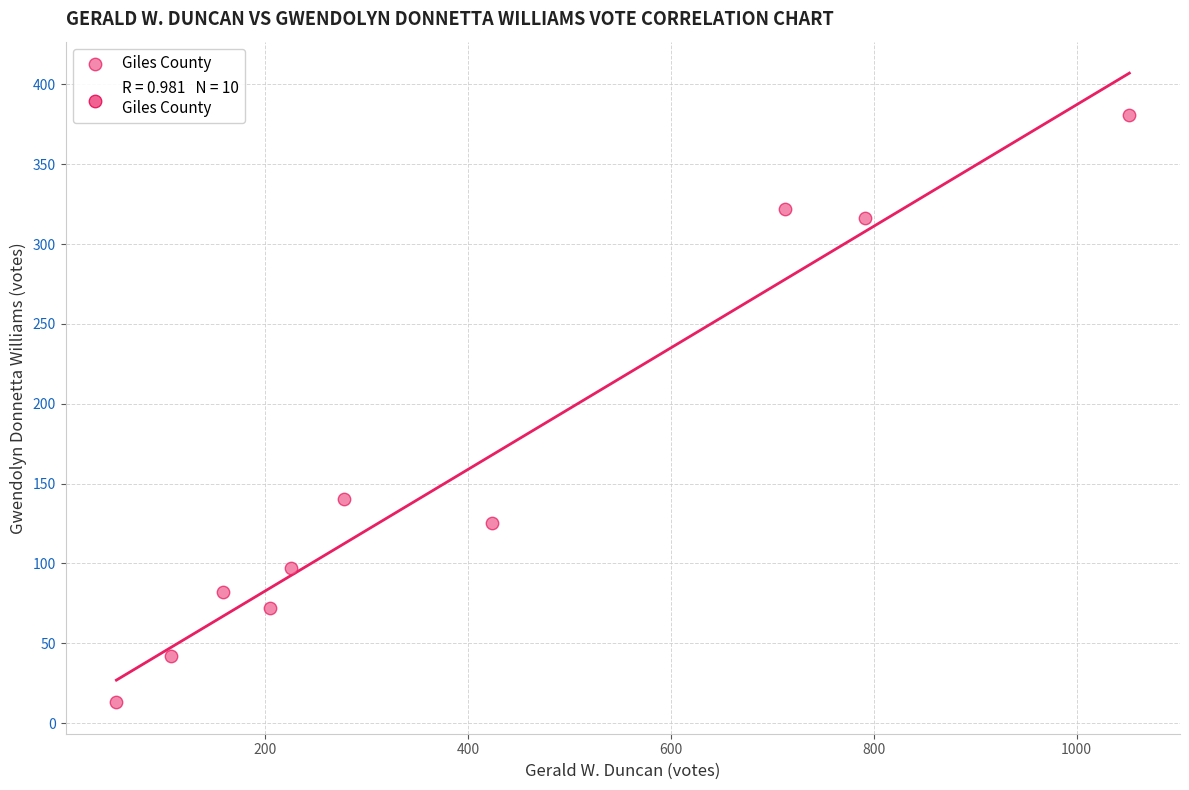

What Y value in the scatter plot is closest to 197?

140